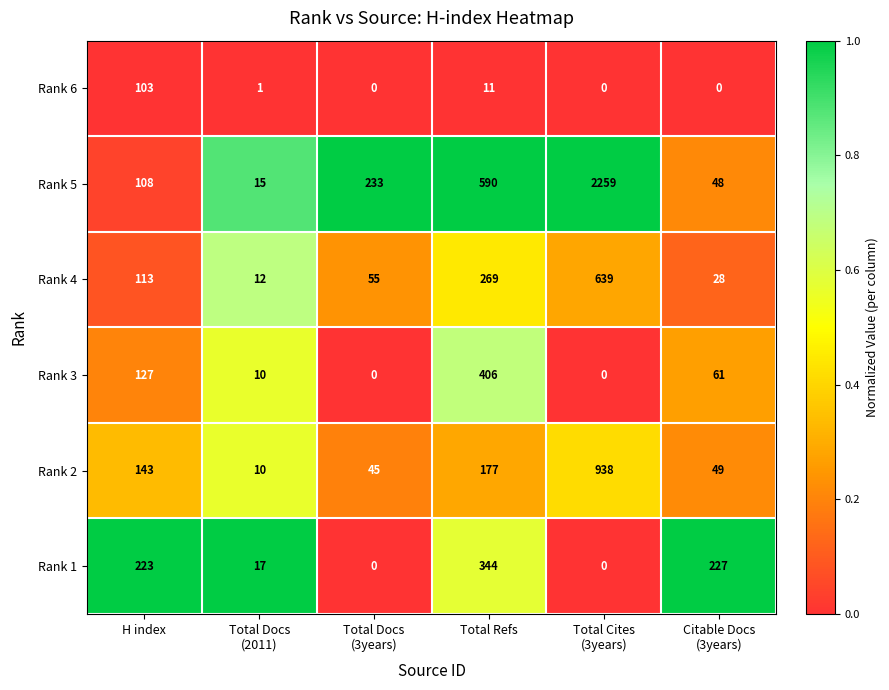

What value does the Rank 6 series have at H index, to the nearest 50?

100